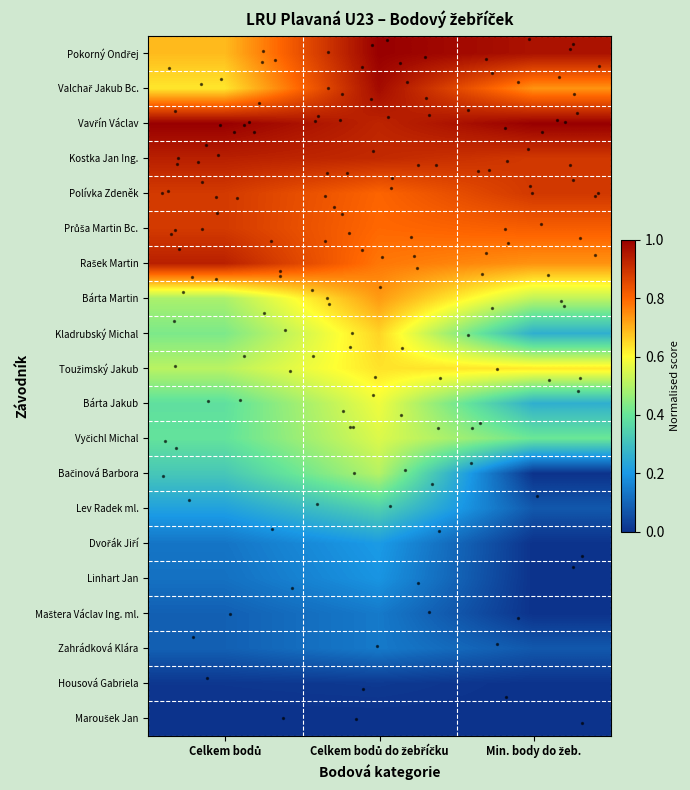

What is the spread (max minus min) of values at Celkem bodů do žebříčku?

1.0